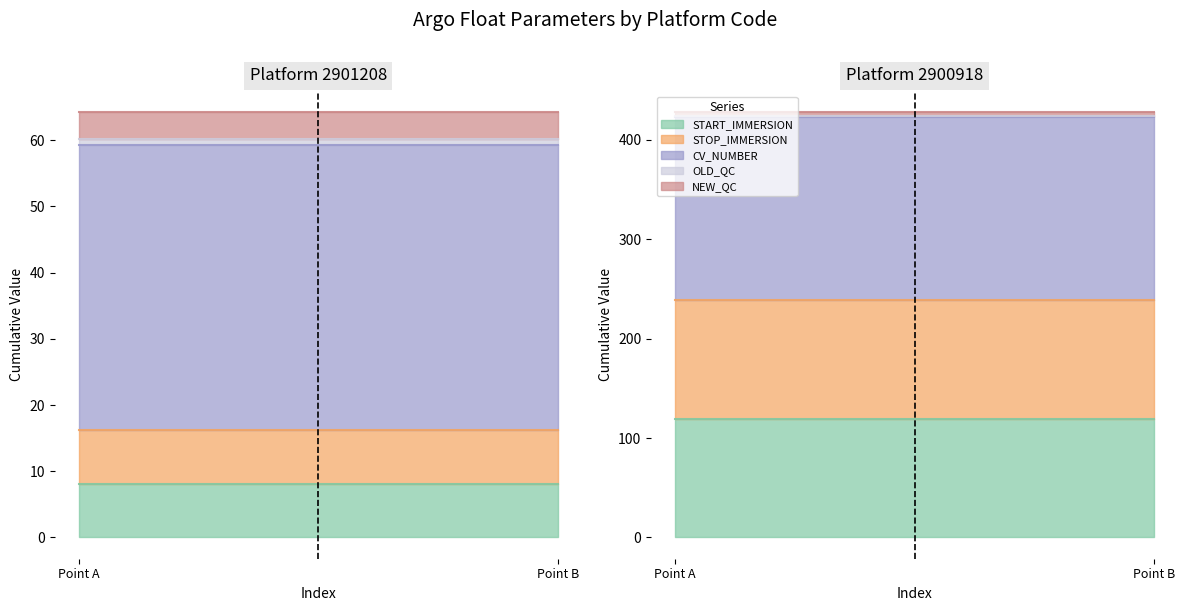

Which category has the highest value across all series?

2900918